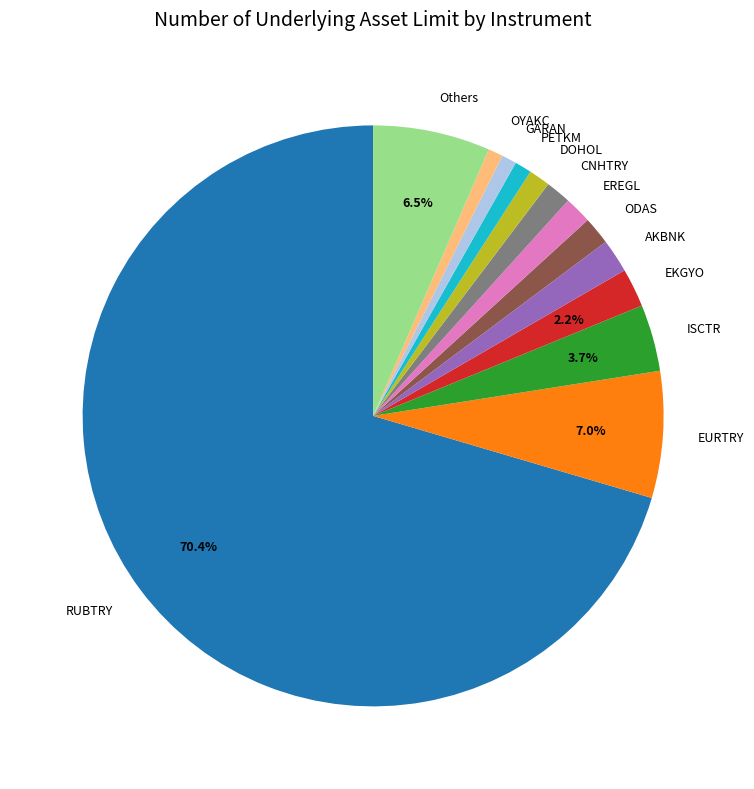

How many slices are in this pie chart?

13